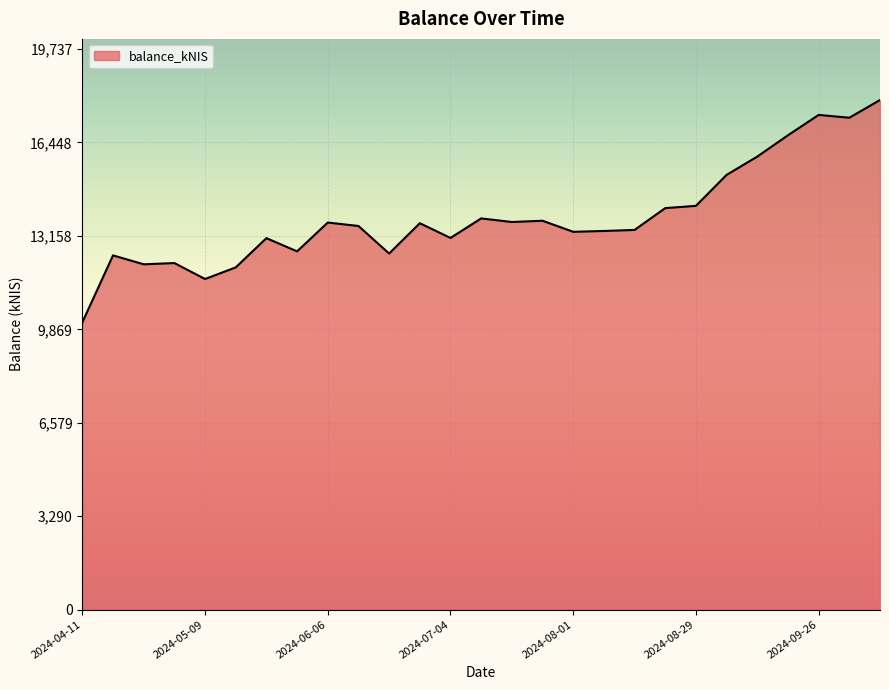

What is the average value?

13807.6